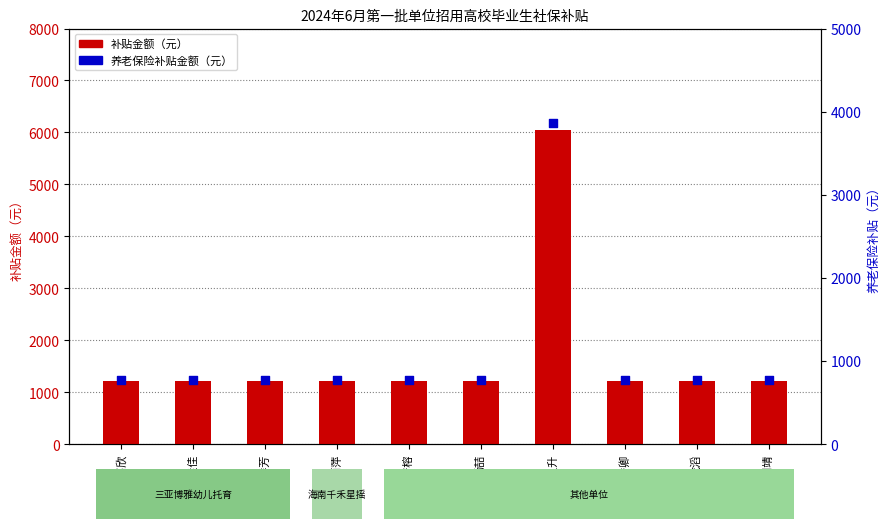

Which series reaches the minimum Y coordinate?

养老保险补贴金额（元）